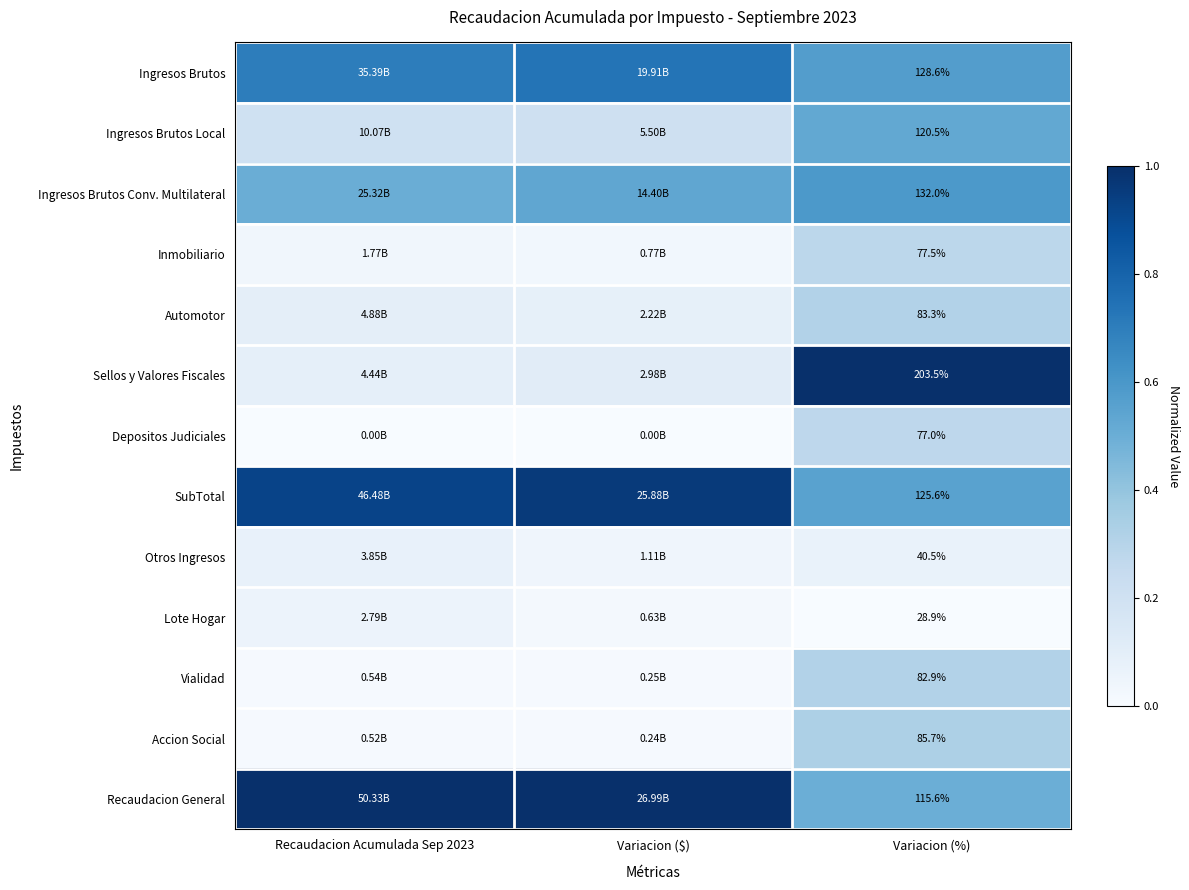

Rank the series at Variacion (%) from highest to lowest value.

Sellos y Valores Fiscales, Ingresos Brutos Conv. Multilateral, Ingresos Brutos, SubTotal, Ingresos Brutos Local, Recaudacion General, Accion Social, Automotor, Vialidad, Inmobiliario, Depositos Judiciales, Otros Ingresos, Lote Hogar